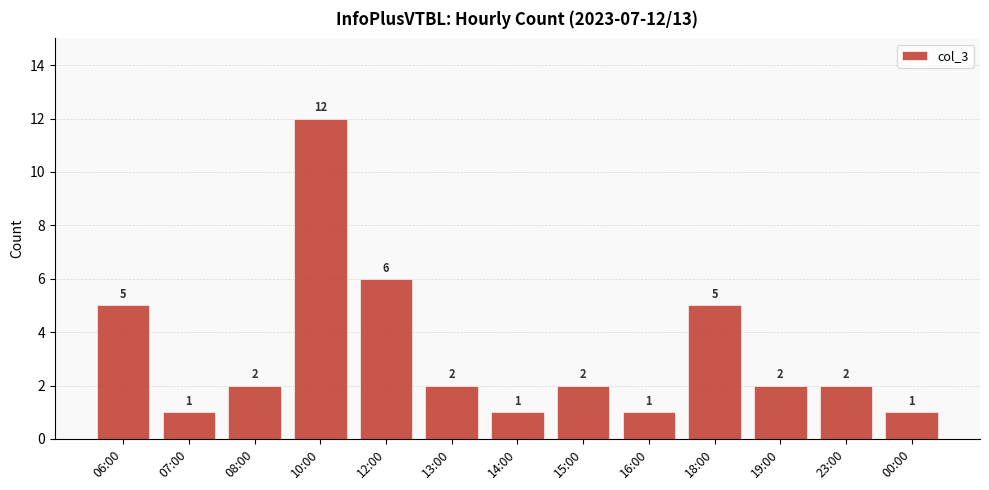

What is the change in value from 06:00 to 23:00?

-3